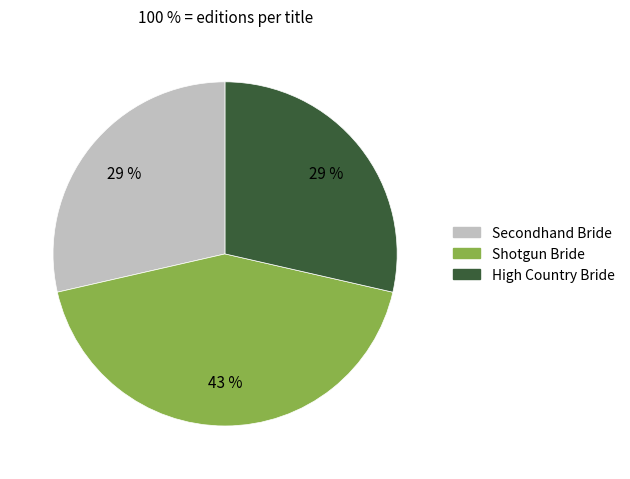

Is the sum of High Country Bride and Secondhand Bride greater than half?

Yes